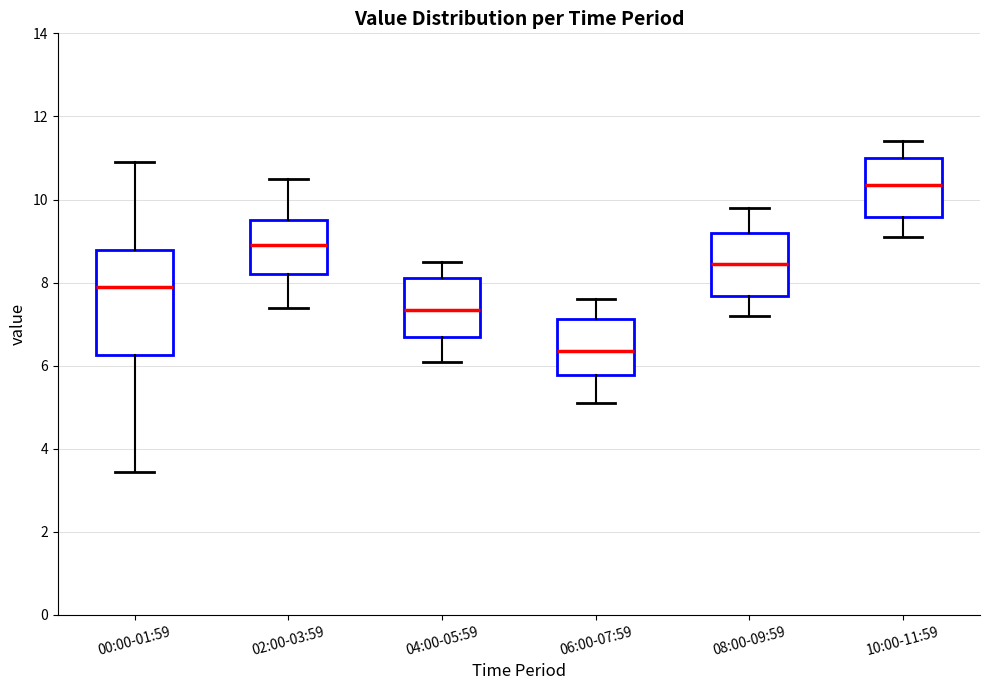

Which box is the tallest, from its lower edge to its upper edge?

00:00-01:59